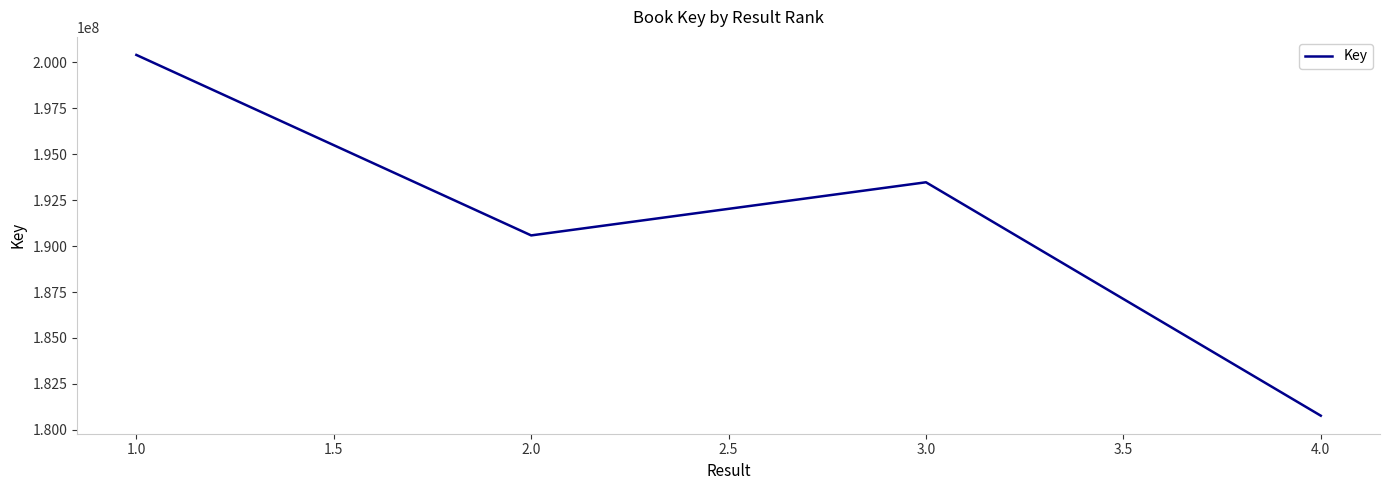

Read the value at 1.0.

200395761